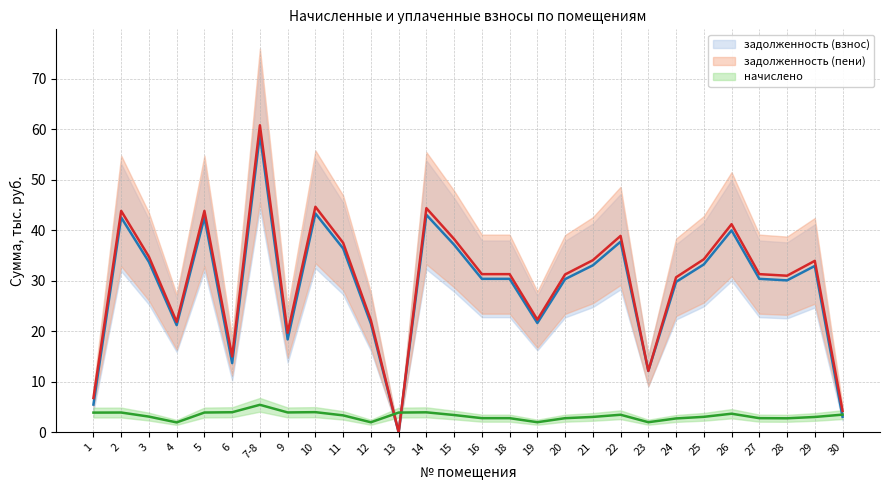

Which series has the largest total across all categories?

задолженность (пени)